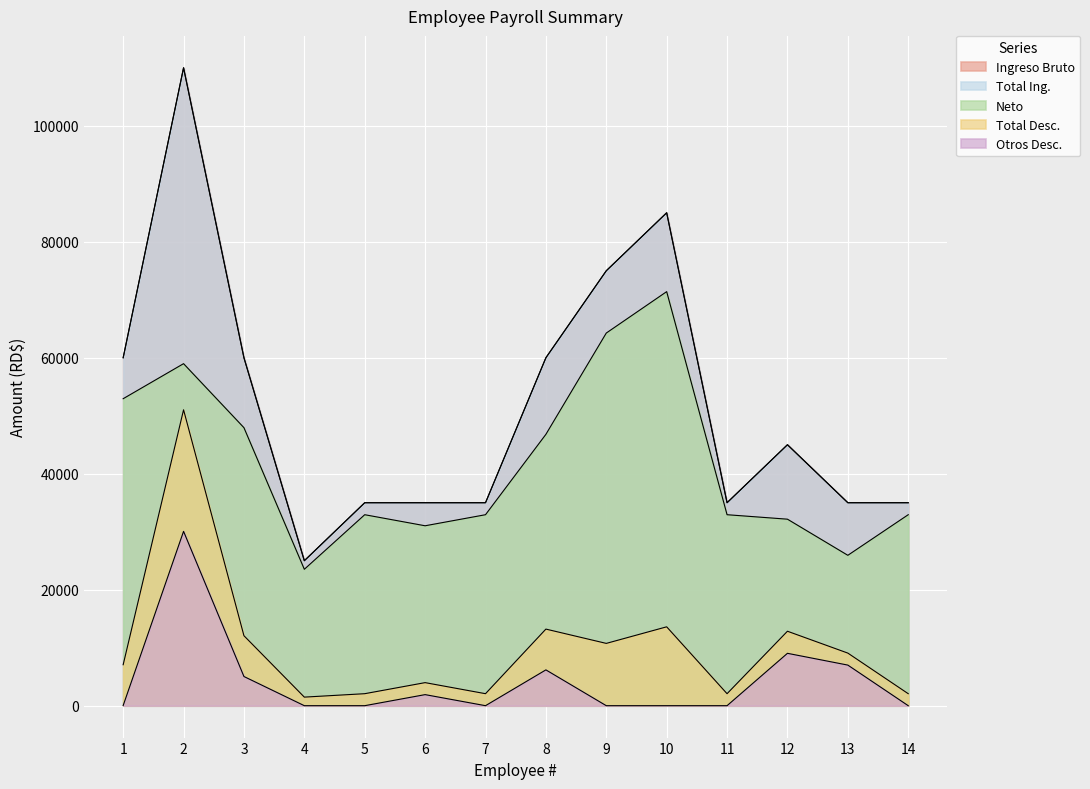

What is the value of the Ingreso Bruto point at the 1st from the left?

60000.0